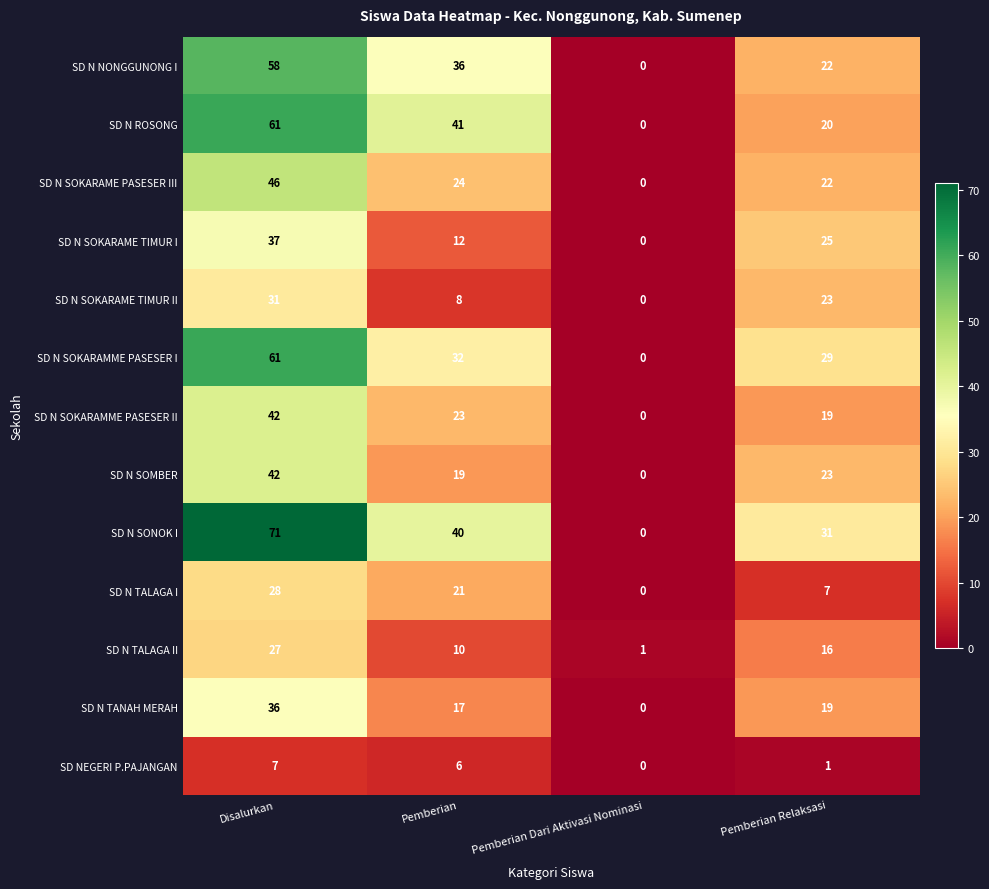

What is the difference between the highest and lowest values at Pemberian?

35